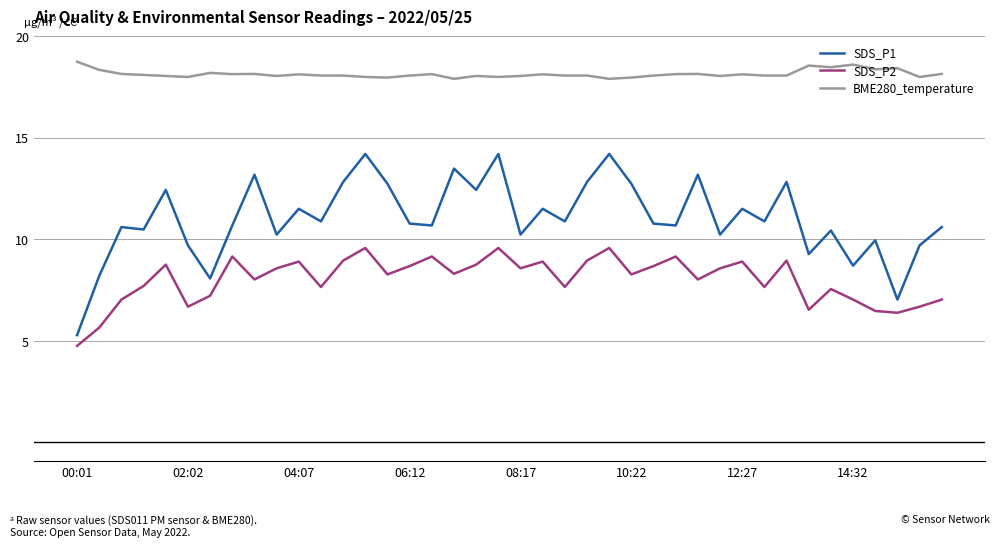

What are all the series names shown in the legend?

SDS_P1, SDS_P2, BME280_temperature